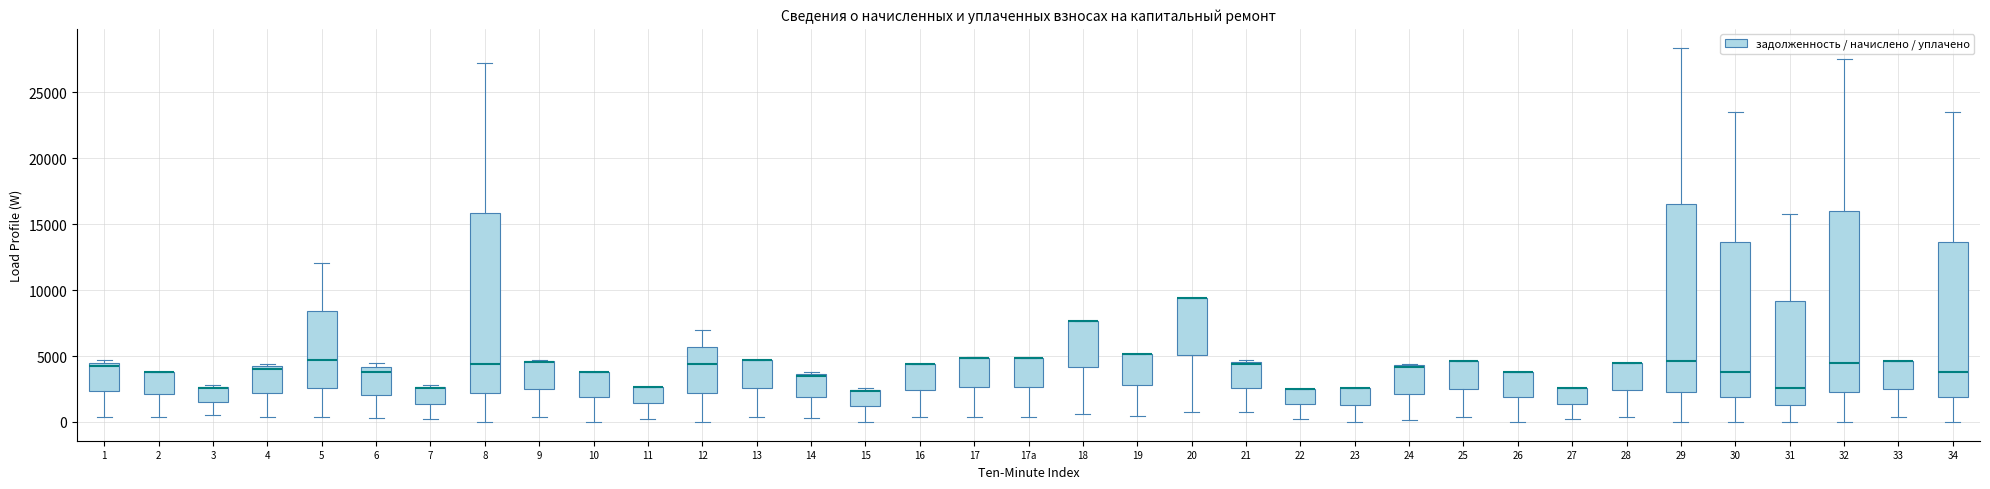

Reading left to right, read every box against the y-axis: the position of its median line, the range the box covers, and the ends of its whiskers. The values are not printed on the chart, so give them approximately, as read against the axis.

1: median 4500 (just below the box's upper edge), box 2500 to 4500, whiskers 500 to 4500 (just above the box's upper edge)
2: median 4000 (drawn on the box's upper edge), box 2000 to 4000, whiskers 500 to 4000
3: median 2500, box 1500 to 2500, whiskers 500 to 3000
4: median 4000 (just below the box's upper edge), box 2000 to 4000, whiskers 500 to 4500
5: median 4500, box 2500 to 8500, whiskers 500 to 12000
6: median 4000 (just below the box's upper edge), box 2000 to 4000, whiskers 500 to 4500
7: median 2500 (drawn on the box's upper edge), box 1500 to 2500, whiskers 0 to 3000
8: median 4500, box 2000 to 16000, whiskers 0 to 27000
9: median 4500 (drawn on the box's upper edge), box 2500 to 4500, whiskers 500 to 4500
10: median 4000 (drawn on the box's upper edge), box 2000 to 4000, whiskers 0 to 4000
11: median 2500 (drawn on the box's upper edge), box 1500 to 2500, whiskers 0 to 2500
12: median 4500, box 2000 to 5500, whiskers 0 to 7000
13: median 4500 (drawn on the box's upper edge), box 2500 to 4500, whiskers 500 to 4500
14: median 3500 (just below the box's upper edge), box 2000 to 3500, whiskers 500 to 4000
15: median 2500 (drawn on the box's upper edge), box 1000 to 2500, whiskers 0 to 2500
16: median 4500 (drawn on the box's upper edge), box 2500 to 4500, whiskers 500 to 4500
17: median 5000 (drawn on the box's upper edge), box 2500 to 5000, whiskers 500 to 5000
17а: median 5000 (drawn on the box's upper edge), box 2500 to 5000, whiskers 500 to 5000
18: median 7500 (drawn on the box's upper edge), box 4000 to 7500, whiskers 500 to 7500
19: median 5000 (drawn on the box's upper edge), box 3000 to 5000, whiskers 500 to 5000
20: median 9500 (drawn on the box's upper edge), box 5000 to 9500, whiskers 1000 to 9500
21: median 4500 (just below the box's upper edge), box 2500 to 4500, whiskers 500 to 4500 (just above the box's upper edge)
22: median 2500 (drawn on the box's upper edge), box 1500 to 2500, whiskers 0 to 2500
23: median 2500 (drawn on the box's upper edge), box 1500 to 2500, whiskers 0 to 2500
24: median 4000 (drawn on the box's upper edge), box 2000 to 4500, whiskers 0 to 4500
25: median 4500 (drawn on the box's upper edge), box 2500 to 4500, whiskers 500 to 4500
26: median 4000 (drawn on the box's upper edge), box 2000 to 4000, whiskers 0 to 4000
27: median 2500 (drawn on the box's upper edge), box 1500 to 2500, whiskers 0 to 2500
28: median 4500 (drawn on the box's upper edge), box 2500 to 4500, whiskers 500 to 4500
29: median 4500, box 2500 to 16500, whiskers 0 to 28500
30: median 4000, box 2000 to 13500, whiskers 0 to 23500
31: median 2500, box 1500 to 9000, whiskers 0 to 15500
32: median 4500, box 2000 to 16000, whiskers 0 to 27500
33: median 4500 (drawn on the box's upper edge), box 2500 to 4500, whiskers 500 to 4500
34: median 4000, box 2000 to 13500, whiskers 0 to 23500